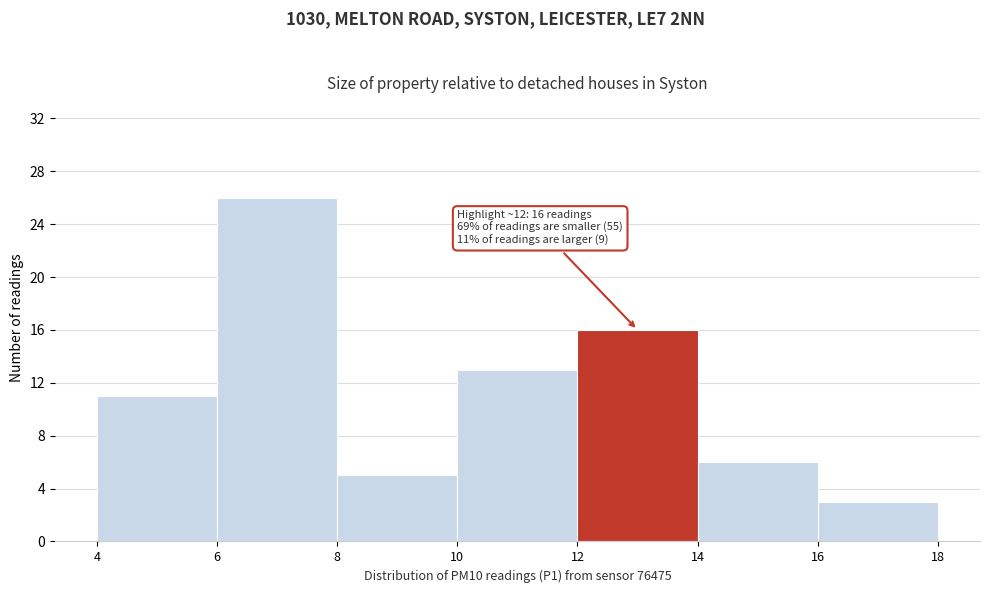

Which range on the x-axis has the tallest bar?

6 to 8